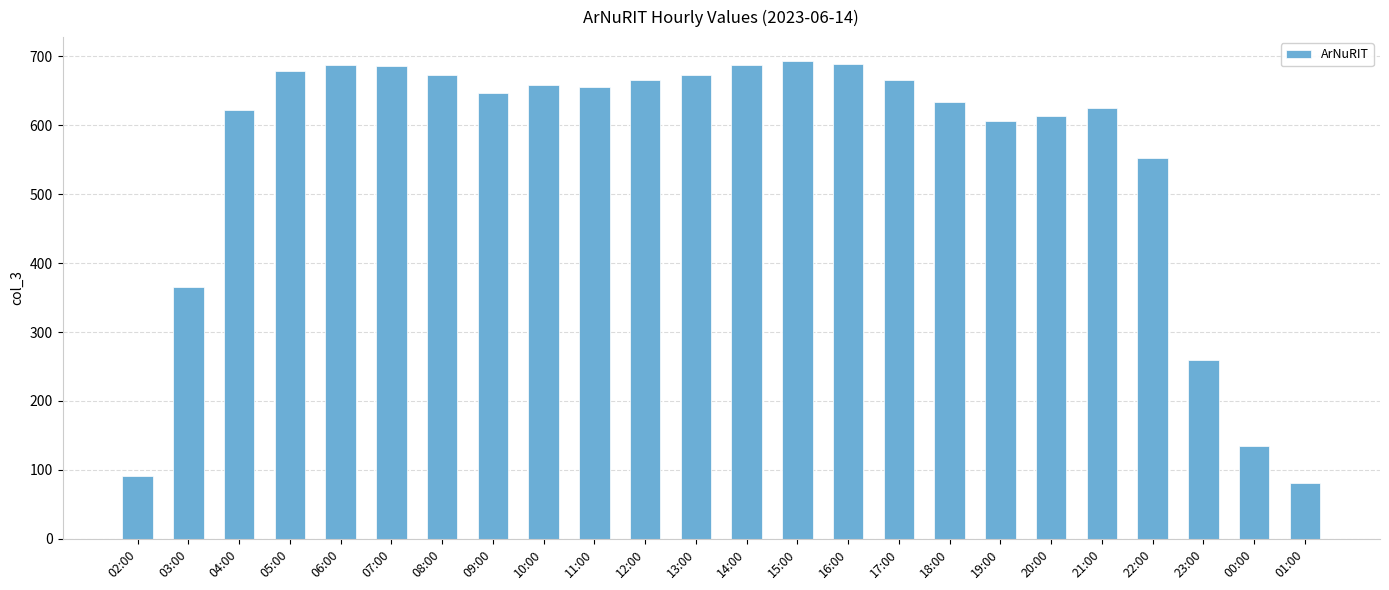

What is the value of the 21st bar from the left?

552